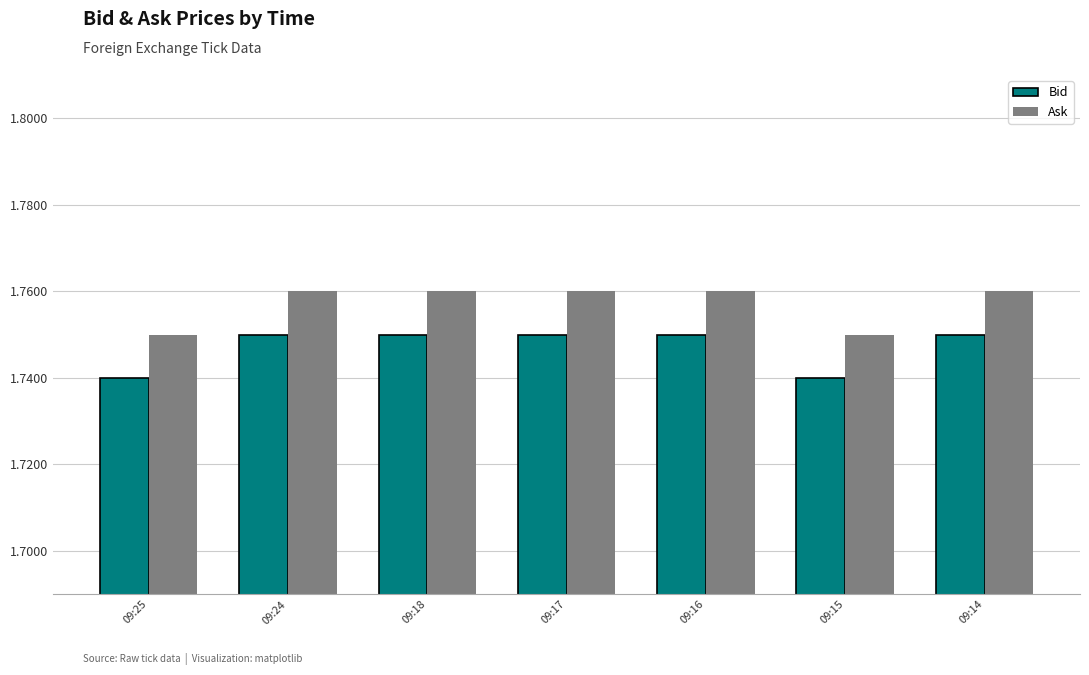

What is the sum of the Ask values at 09:24 and 09:17?

3.5